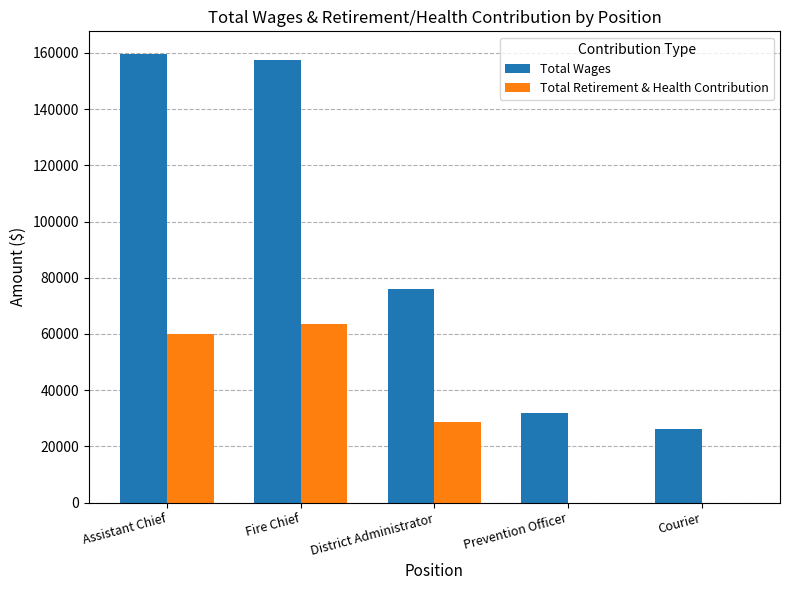

Is the value of Total Retirement & Health Contribution at District Administrator greater than the value of Total Wages at Fire Chief?

No